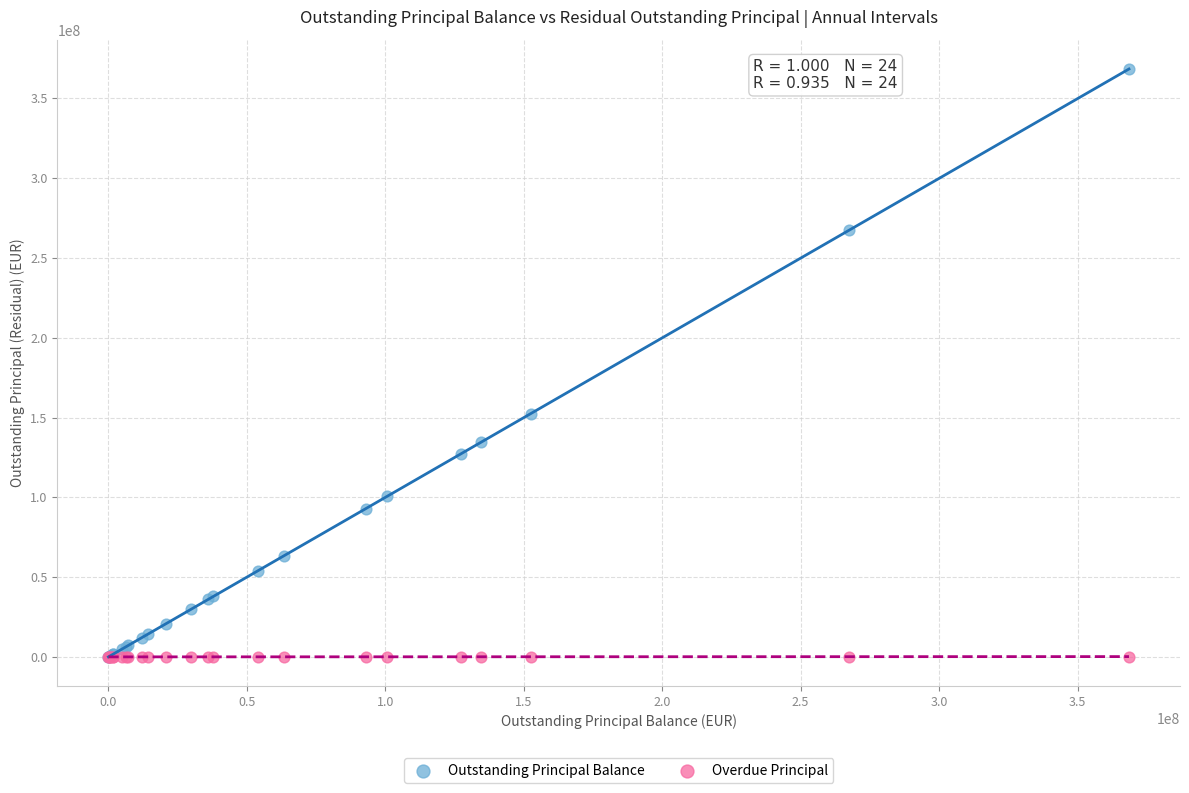

In the Outstanding Principal Balance series, what Y value is closest to 184197375?

152403165.3